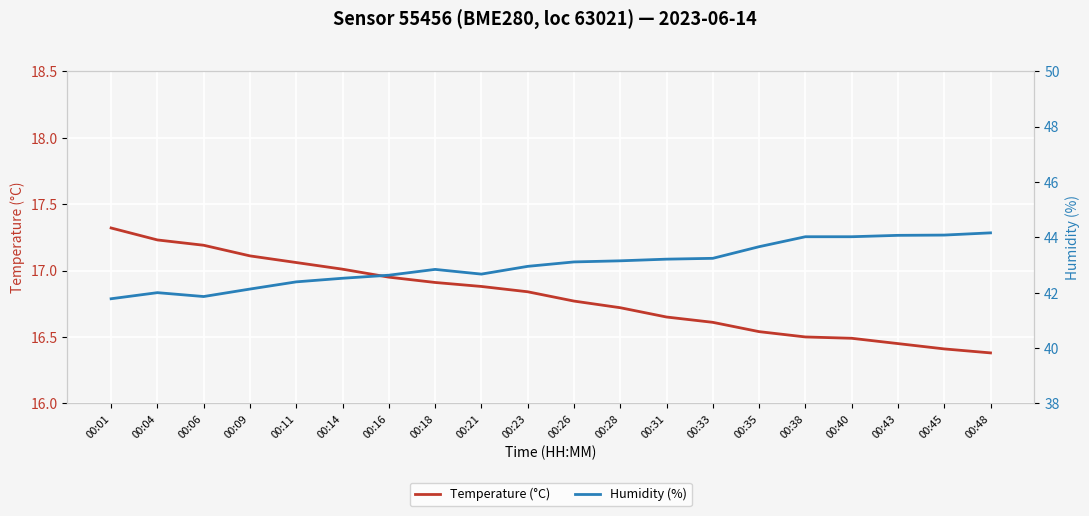

List the series in order of their overall mean, highest first.

Humidity (%), Temperature (°C)